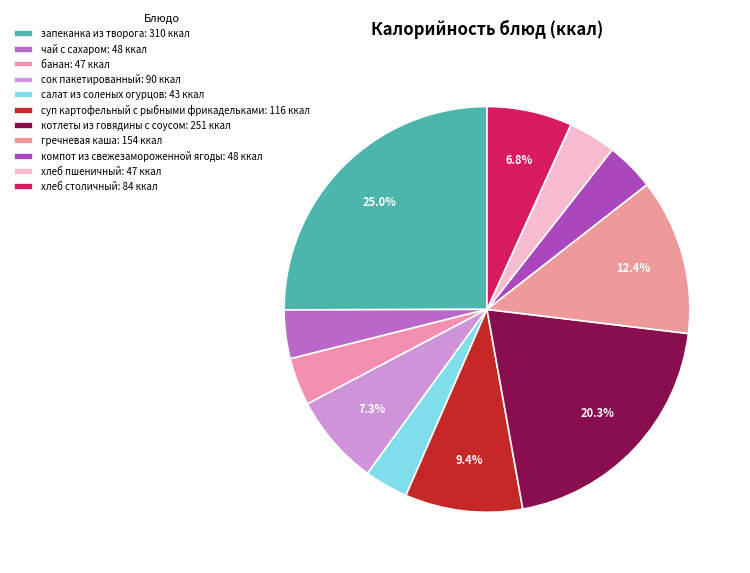

How many segments does this pie chart have?

11